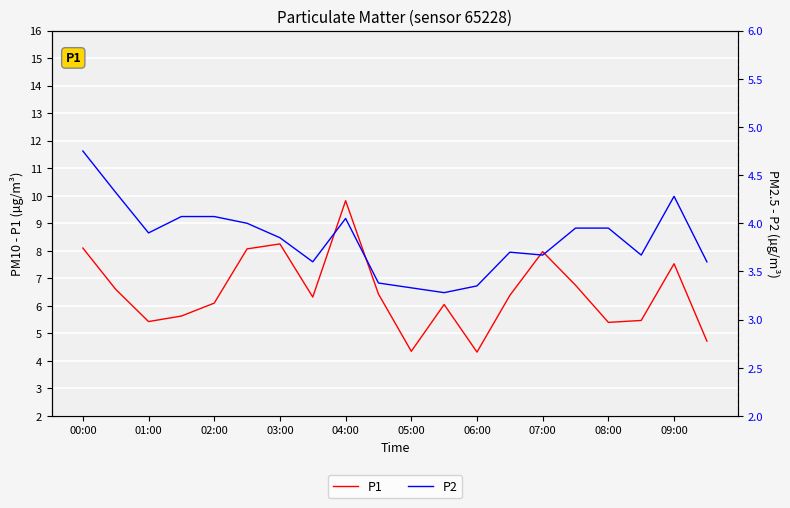

True or false: P2 has a value of 4.0 at 04:00.

True